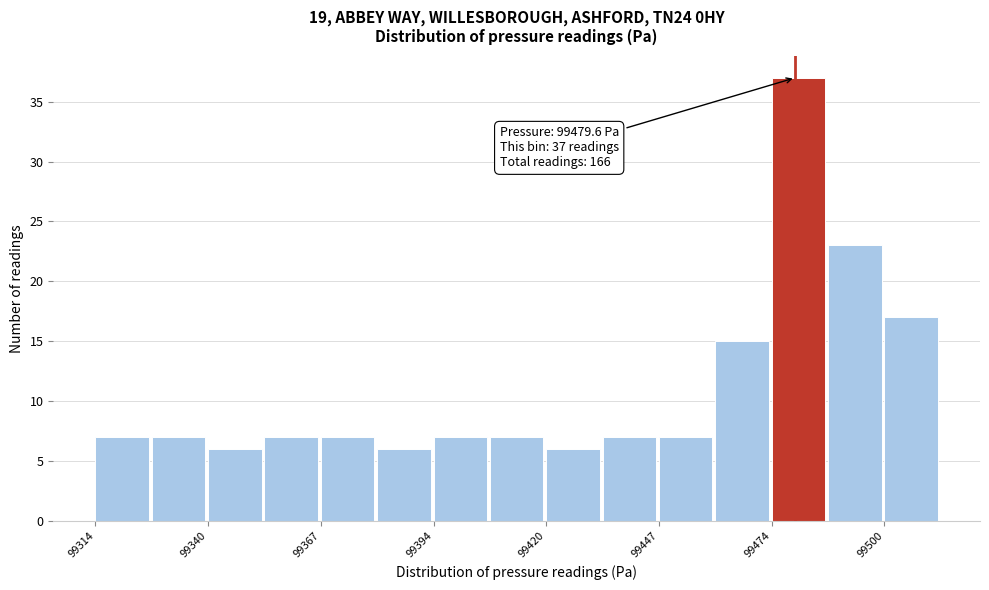

Read against the x-axis, roughly where is the centre of the tallest bar?

99480